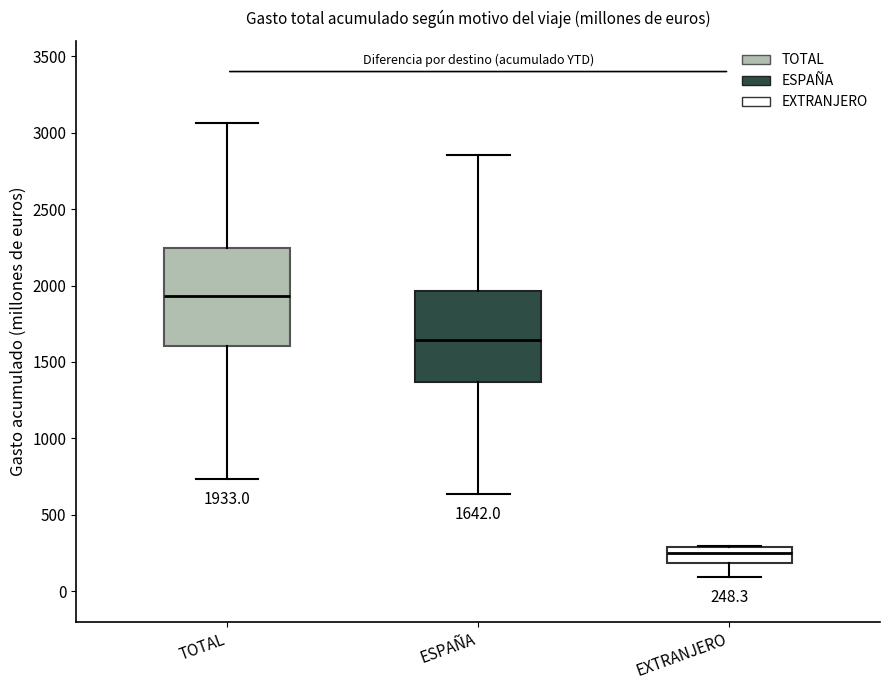

Which box has the highest median line?

TOTAL